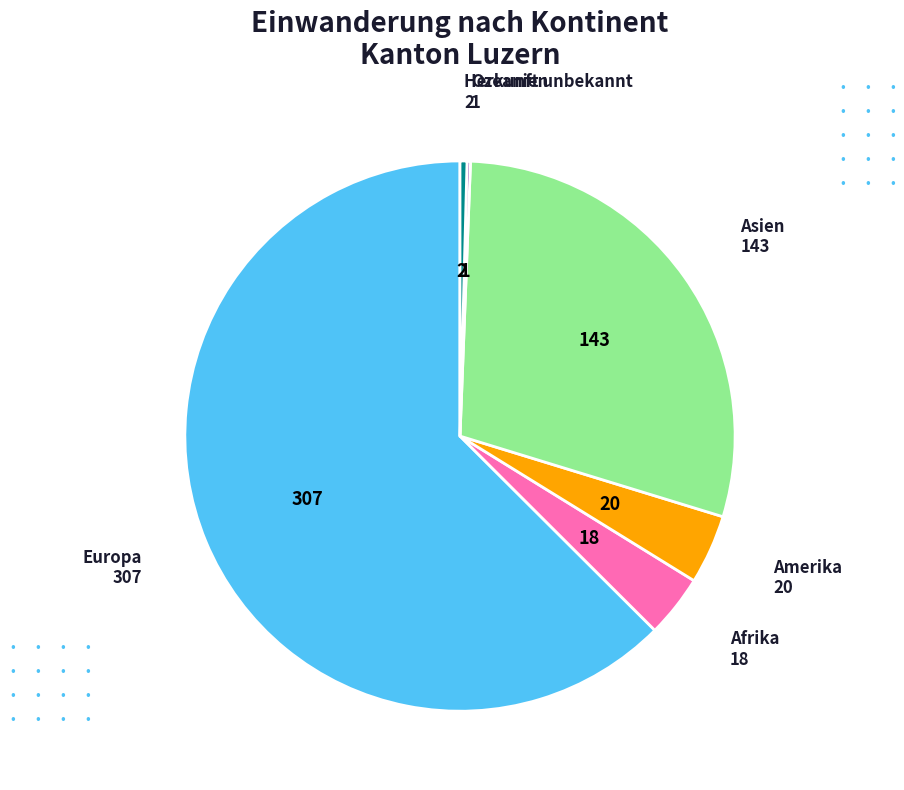

Is it true that Herkunft unbekannt is 0% of the pie?

True